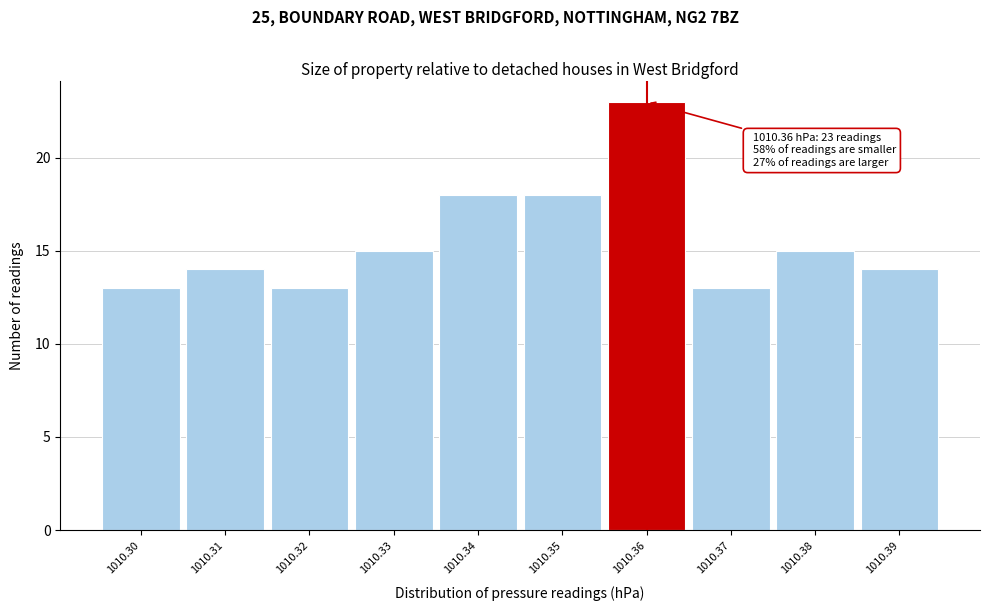

Which range on the x-axis has the tallest bar?

1010.355 to 1010.365